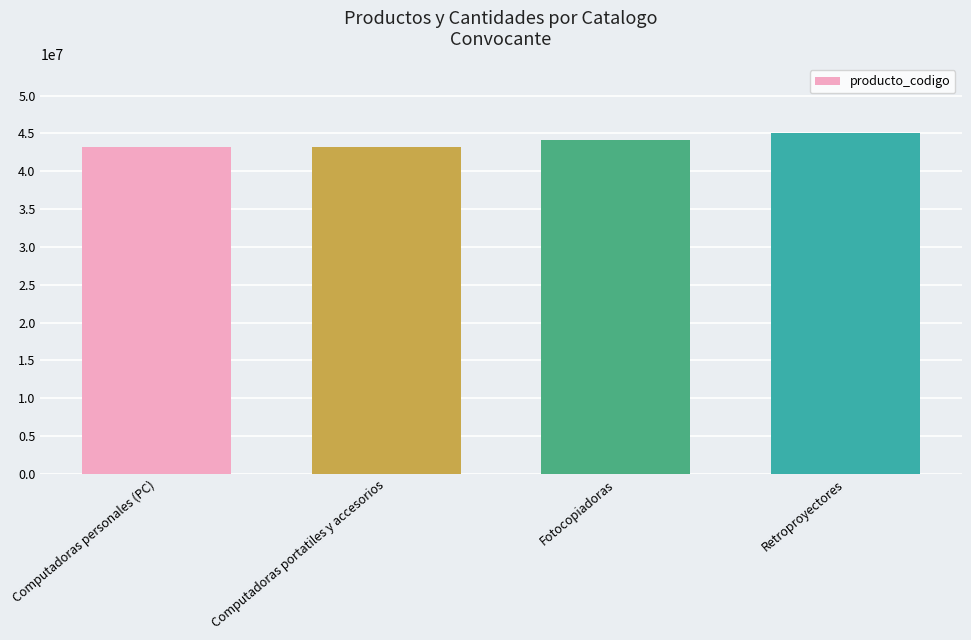

Which has a higher value, Retroproyectores or Computadoras portatiles y accesorios?

Retroproyectores